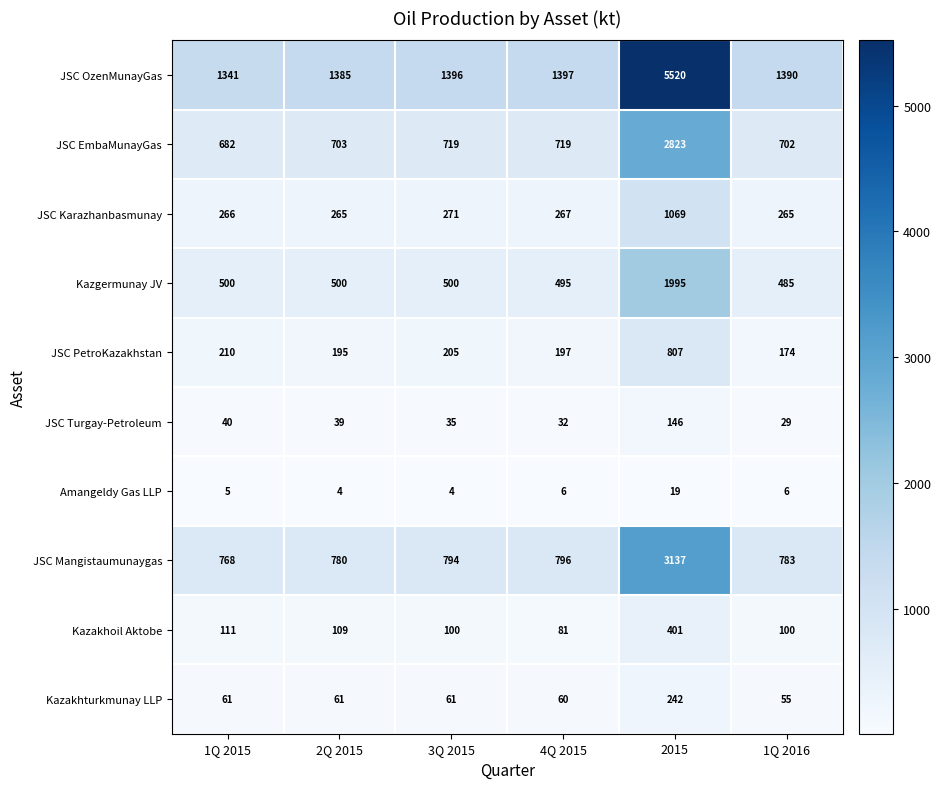

What is the average value of the JSC Turgay-Petroleum series?

54